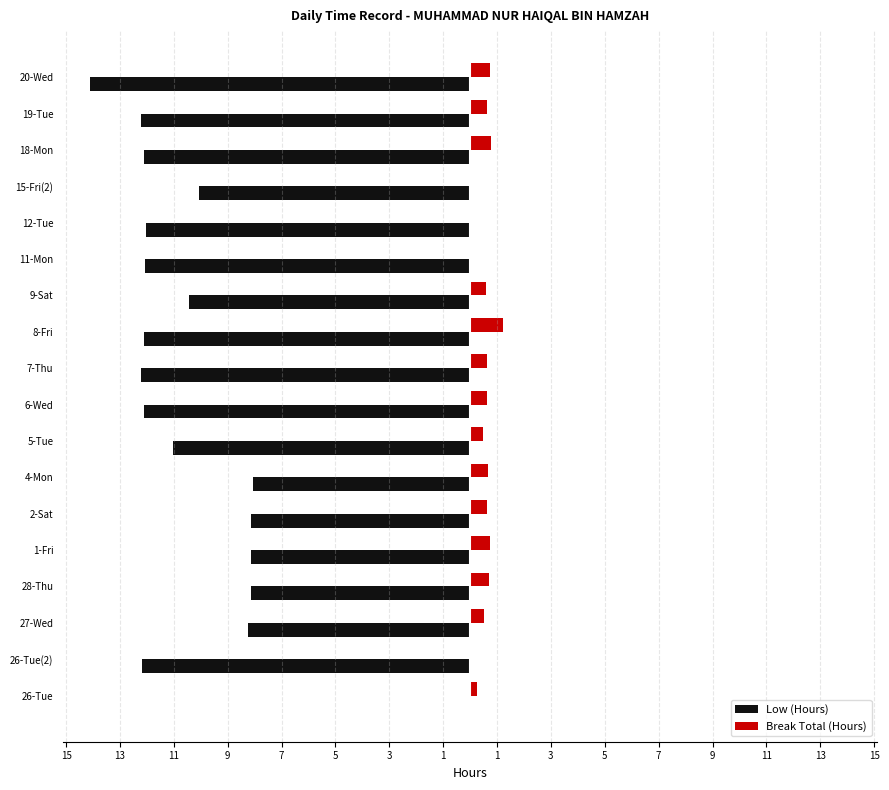

What are all the series names shown in the legend?

Low (Hours), Break Total (Hours)